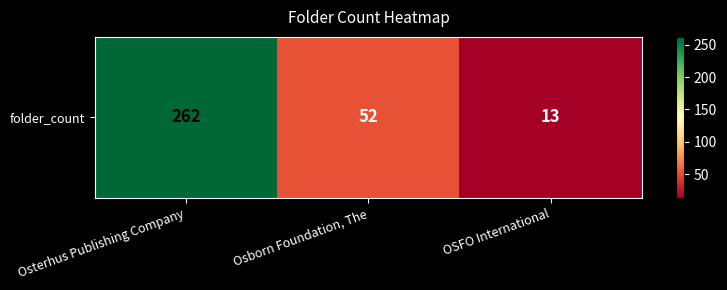

Rank the categories by value from highest to lowest.

Osterhus Publishing Company, Osborn Foundation, The, OSFO International